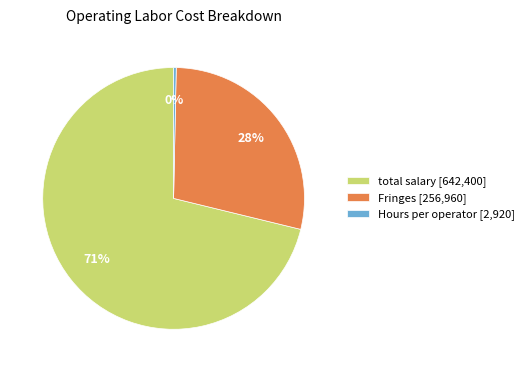

How many segments does this pie chart have?

3